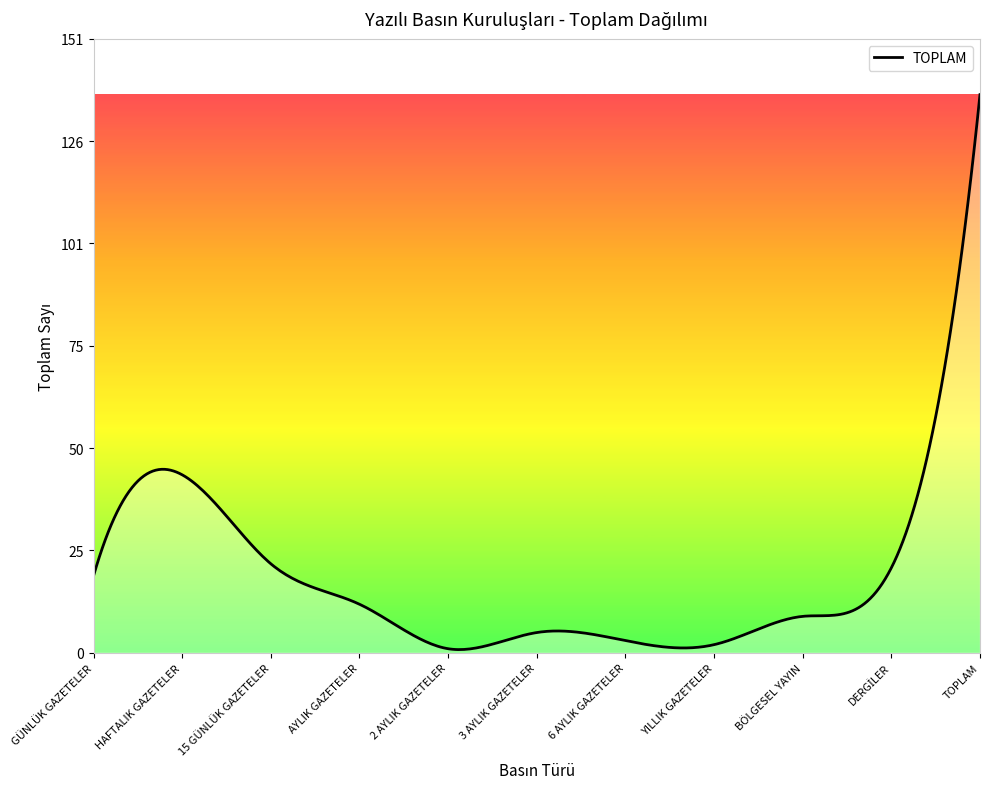

What is the greatest value displayed?

138.0